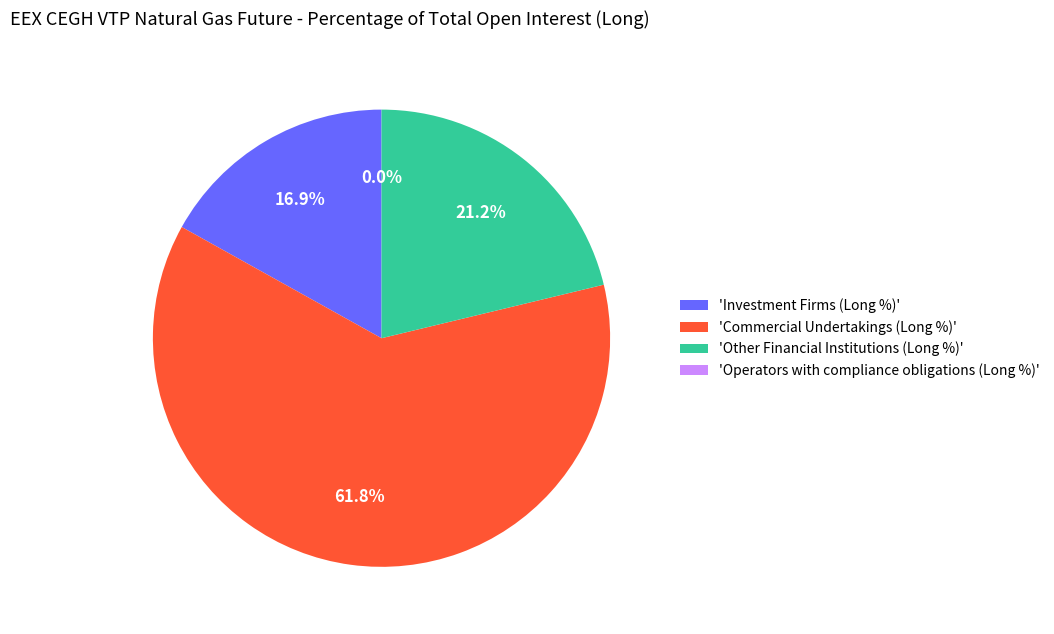

Is it true that Other Financial Institutions (Long %) is 7% of the pie?

False